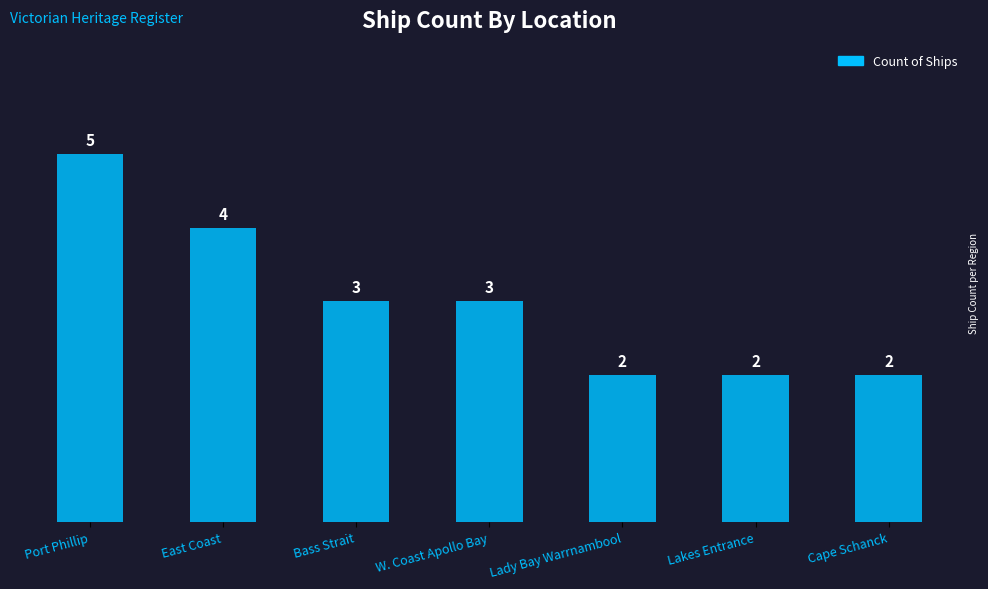

What is the label of the 7th bar from the right?

Port Phillip